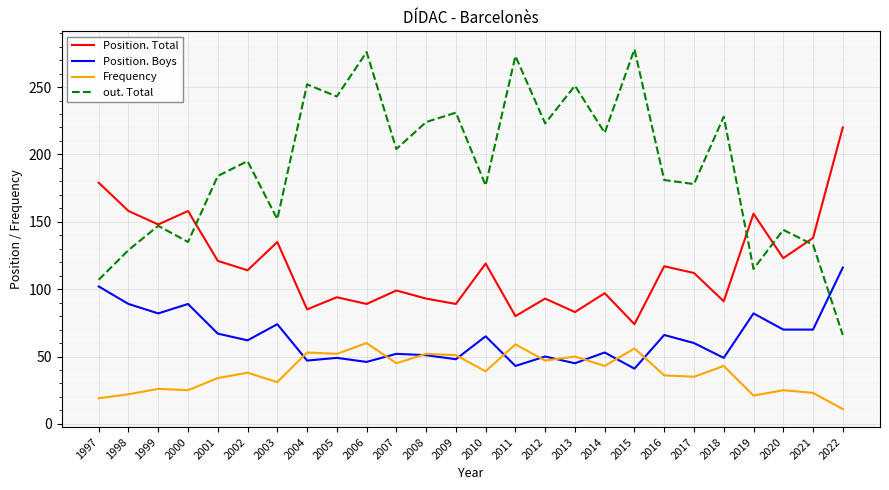

What is the total value across all series at 2003?

392